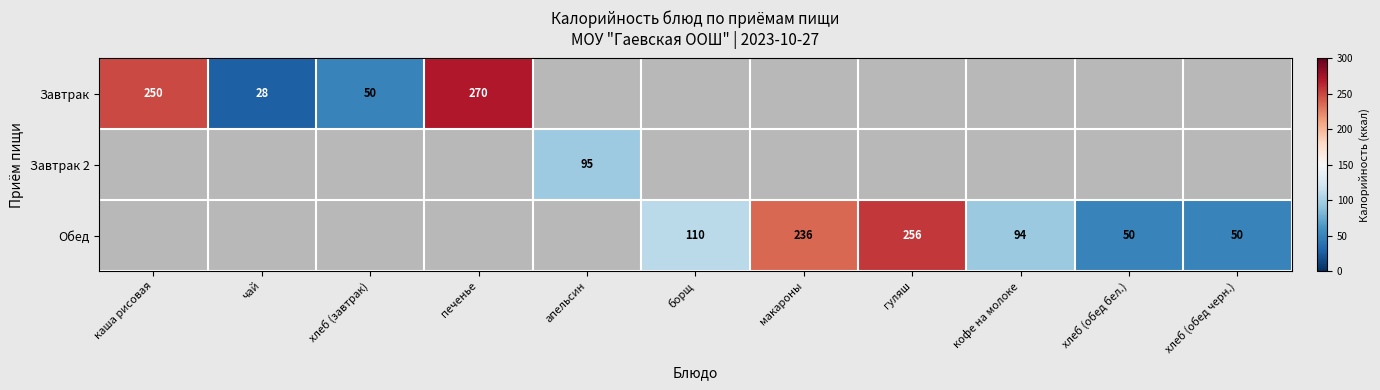

At how many categories does at least one series exceed 42?

10